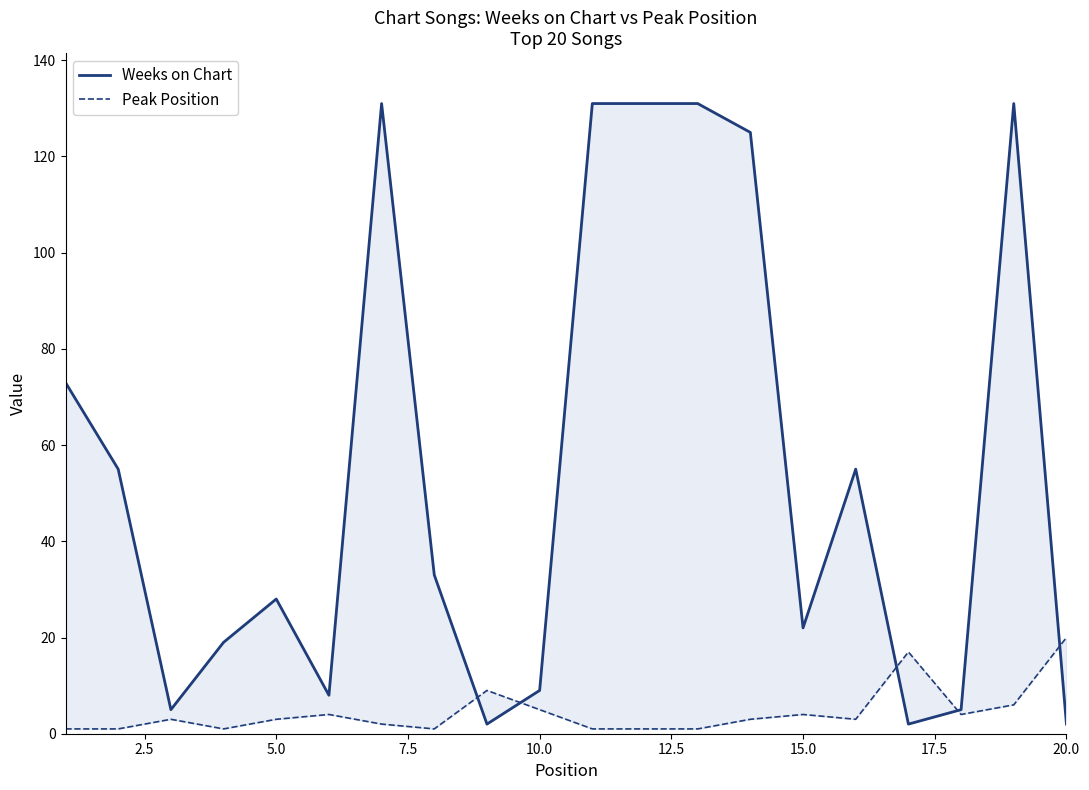

What is the difference between the maximum and minimum values in the Weeks on Chart series?

129